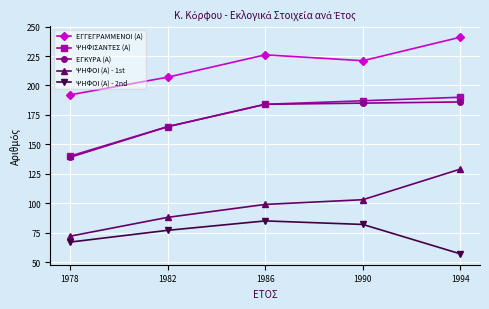

In ΕΓΓΕΓΡΑΜΜΕΝΟΙ (Α), how many points are higher than both neighbors (excluding endpoints)?

1